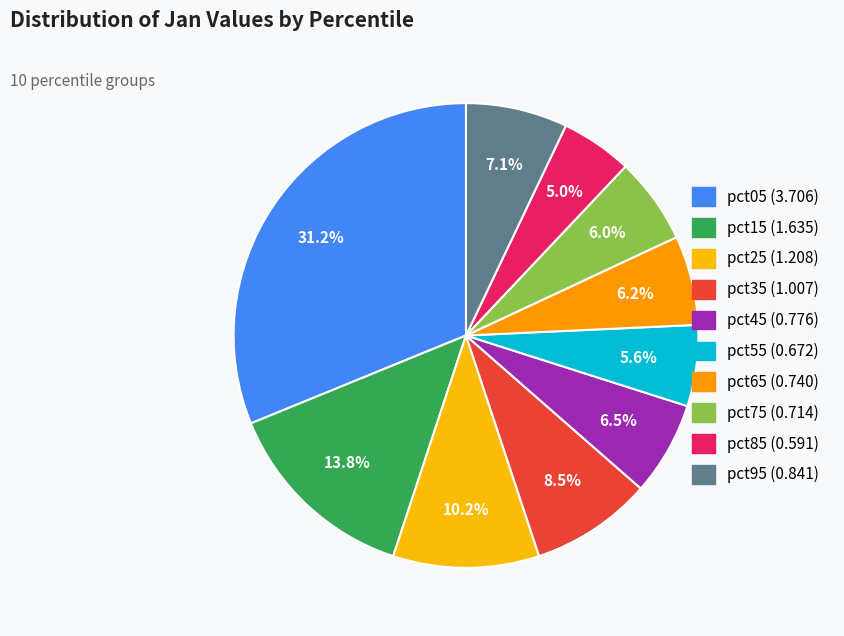

Rank the categories by value from lowest to highest.

pct85, pct55, pct75, pct65, pct45, pct95, pct35, pct25, pct15, pct05